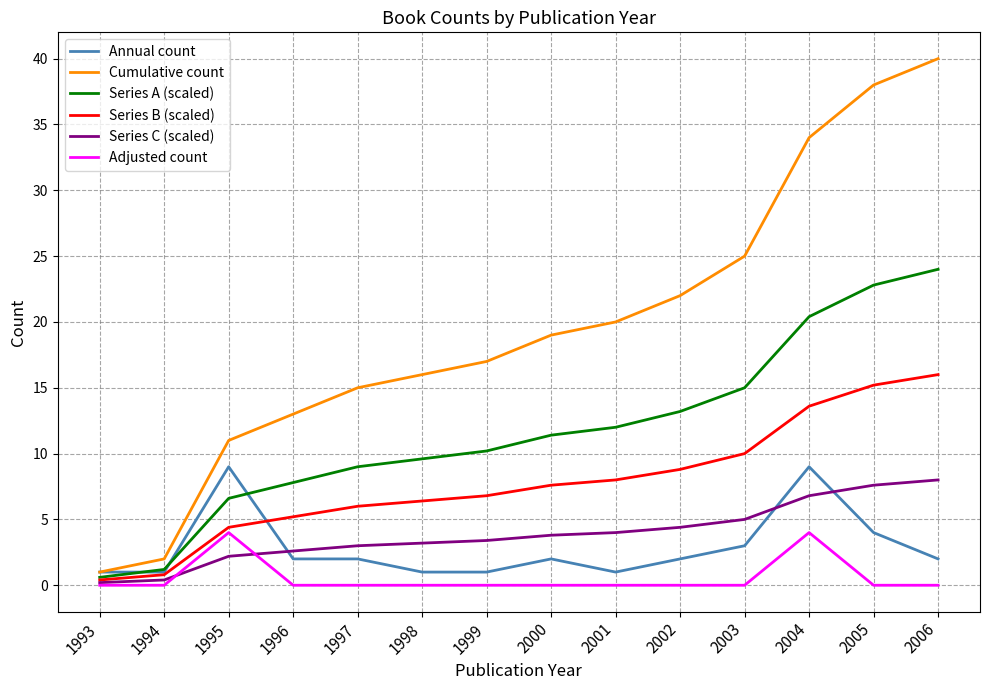

Which series ends up on top after the final intersection of Series A (scaled) and Annual count?

Series A (scaled)